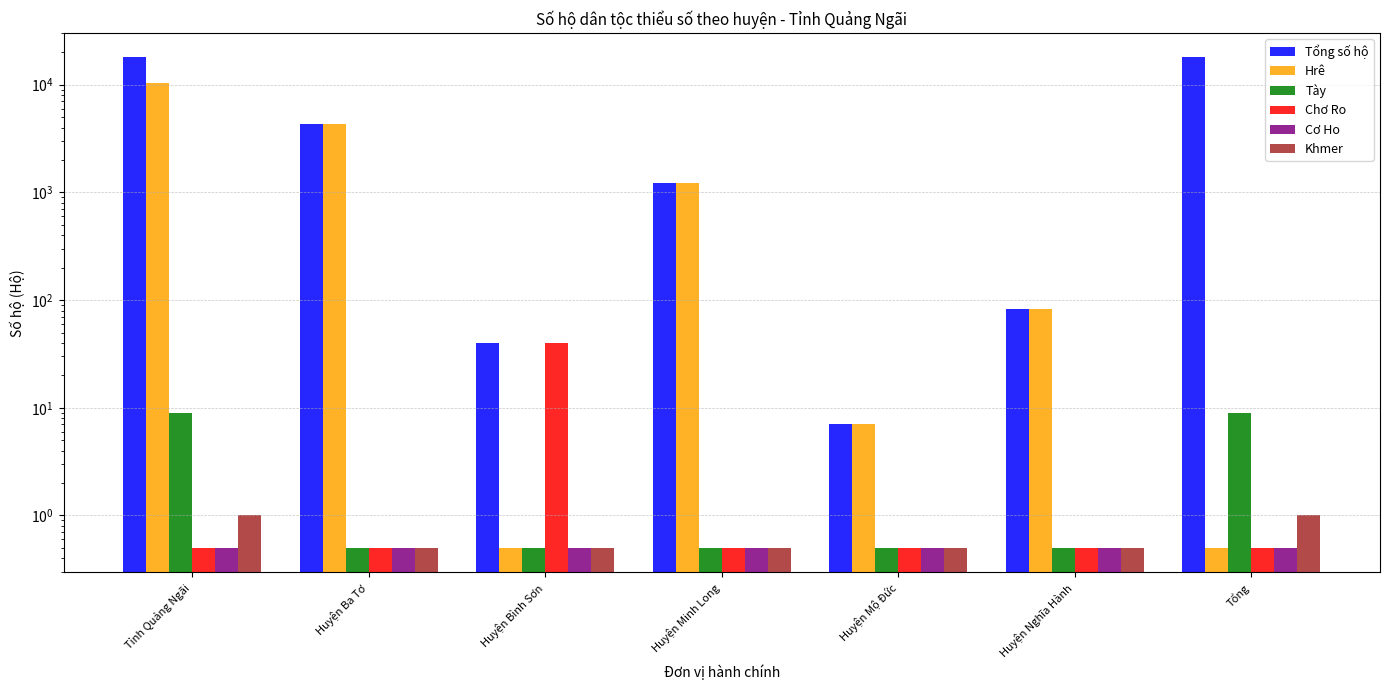

Reading left to right, extract all data points from this chart.

Tổng số hộ: Tỉnh Quảng Ngãi=17890.0	Huyện Ba Tơ=4302.0	Huyện Bình Sơn=40.0	Huyện Minh Long=1222.0	Huyện Mộ Đức=7.0	Huyện Nghĩa Hành=82.0	Tổng=17890.0
Hrê: Tỉnh Quảng Ngãi=10310.0	Huyện Ba Tơ=4302.0	Huyện Bình Sơn=0.5	Huyện Minh Long=1222.0	Huyện Mộ Đức=7.0	Huyện Nghĩa Hành=82.0	Tổng=0.5
Tày: Tỉnh Quảng Ngãi=9.0	Huyện Ba Tơ=0.5	Huyện Bình Sơn=0.5	Huyện Minh Long=0.5	Huyện Mộ Đức=0.5	Huyện Nghĩa Hành=0.5	Tổng=9.0
Chơ Ro: Tỉnh Quảng Ngãi=0.5	Huyện Ba Tơ=0.5	Huyện Bình Sơn=40.0	Huyện Minh Long=0.5	Huyện Mộ Đức=0.5	Huyện Nghĩa Hành=0.5	Tổng=0.5
Cơ Ho: Tỉnh Quảng Ngãi=0.5	Huyện Ba Tơ=0.5	Huyện Bình Sơn=0.5	Huyện Minh Long=0.5	Huyện Mộ Đức=0.5	Huyện Nghĩa Hành=0.5	Tổng=0.5
Khmer: Tỉnh Quảng Ngãi=1.0	Huyện Ba Tơ=0.5	Huyện Bình Sơn=0.5	Huyện Minh Long=0.5	Huyện Mộ Đức=0.5	Huyện Nghĩa Hành=0.5	Tổng=1.0